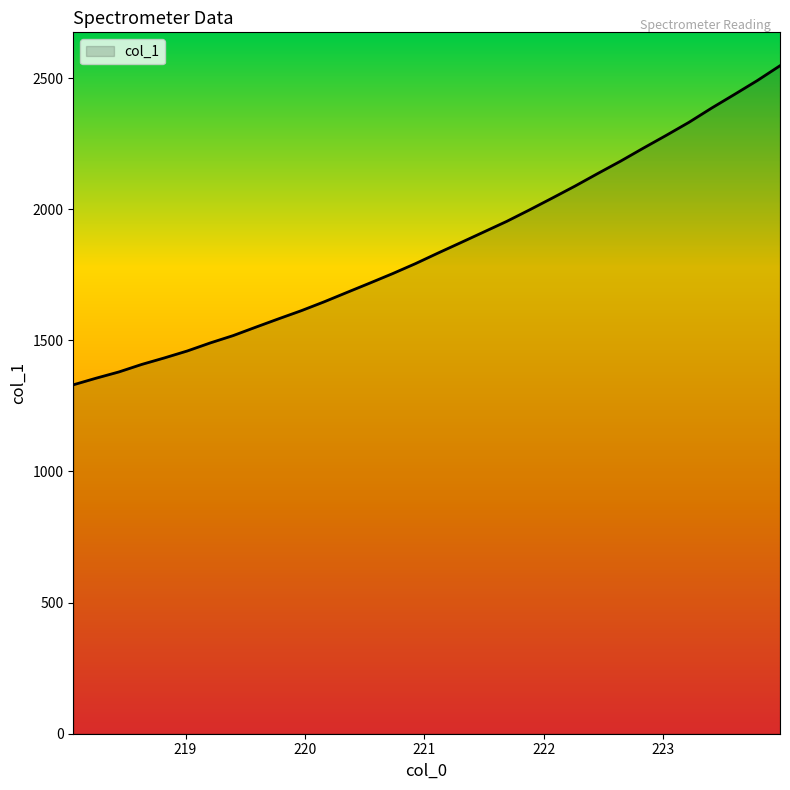

What is the difference between the maximum and minimum values?

1216.9